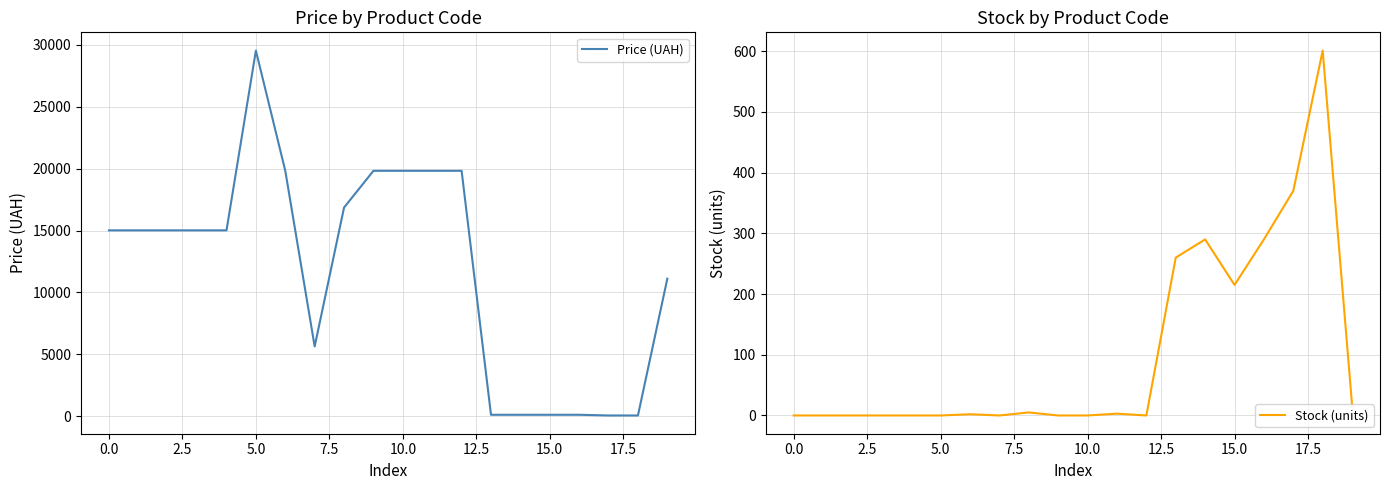

How many values in the Stock (units) series exceed 2?

9